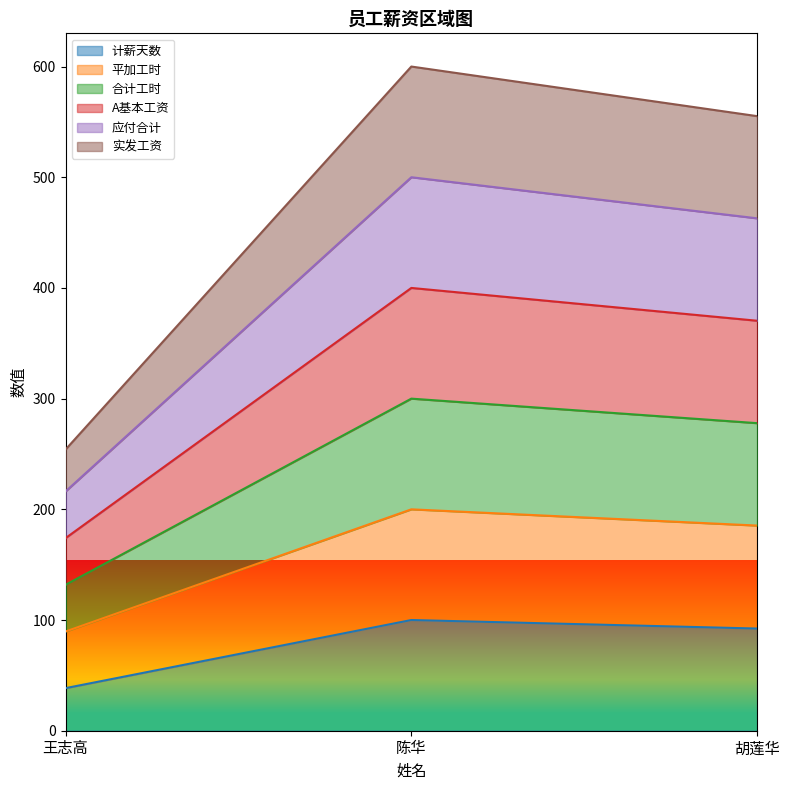

How many lines are shown in the chart?

6